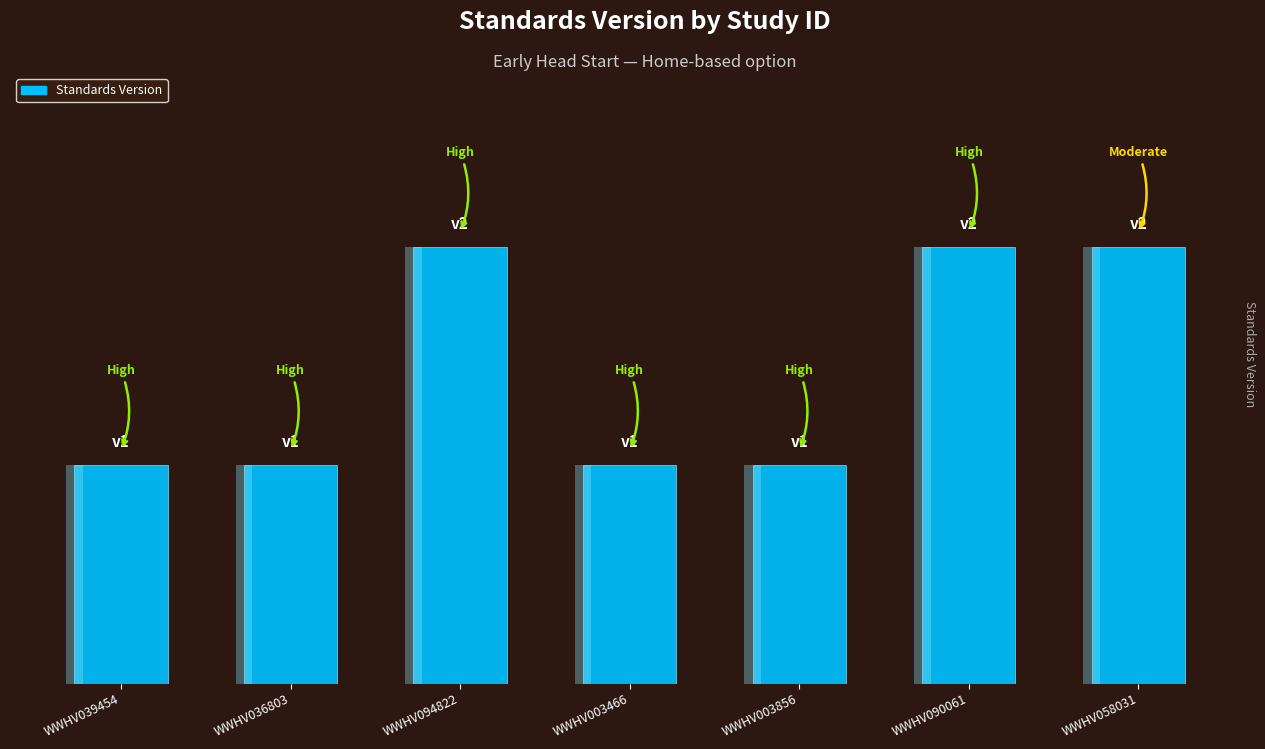

What is the label of the 3rd bar from the left?

WWHV094822